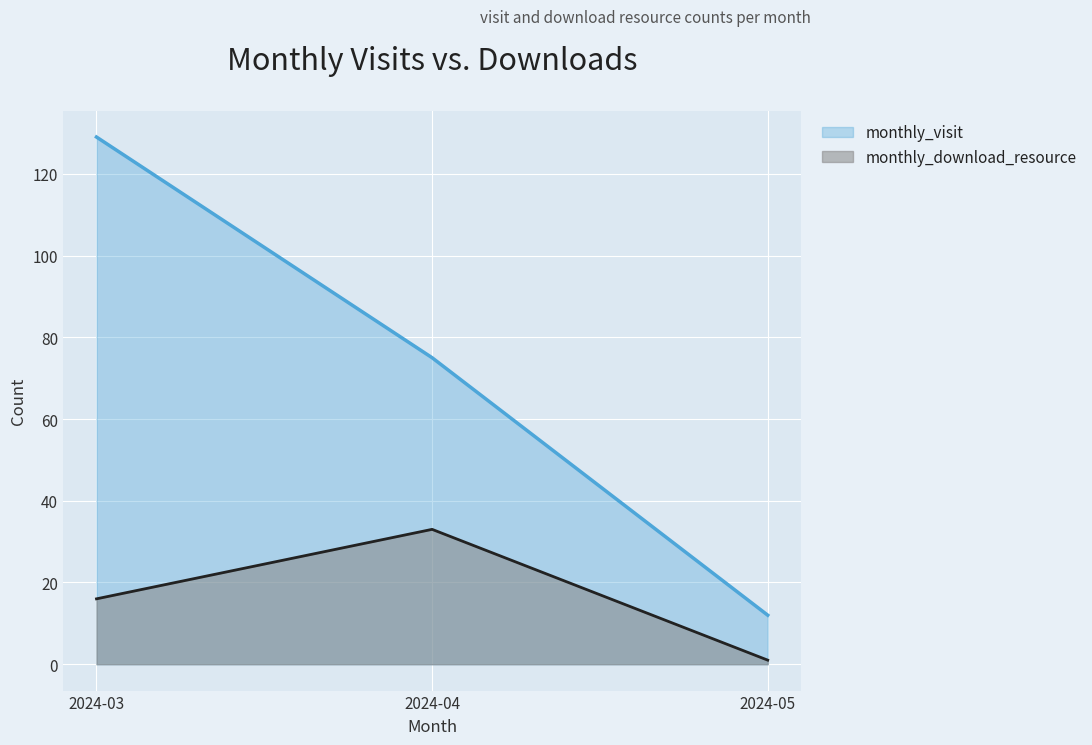

Reading left to right, list all the values displayed in this chart.

monthly_visit: 2024-03=129	2024-04=75	2024-05=12
monthly_download_resource: 2024-03=16	2024-04=33	2024-05=1